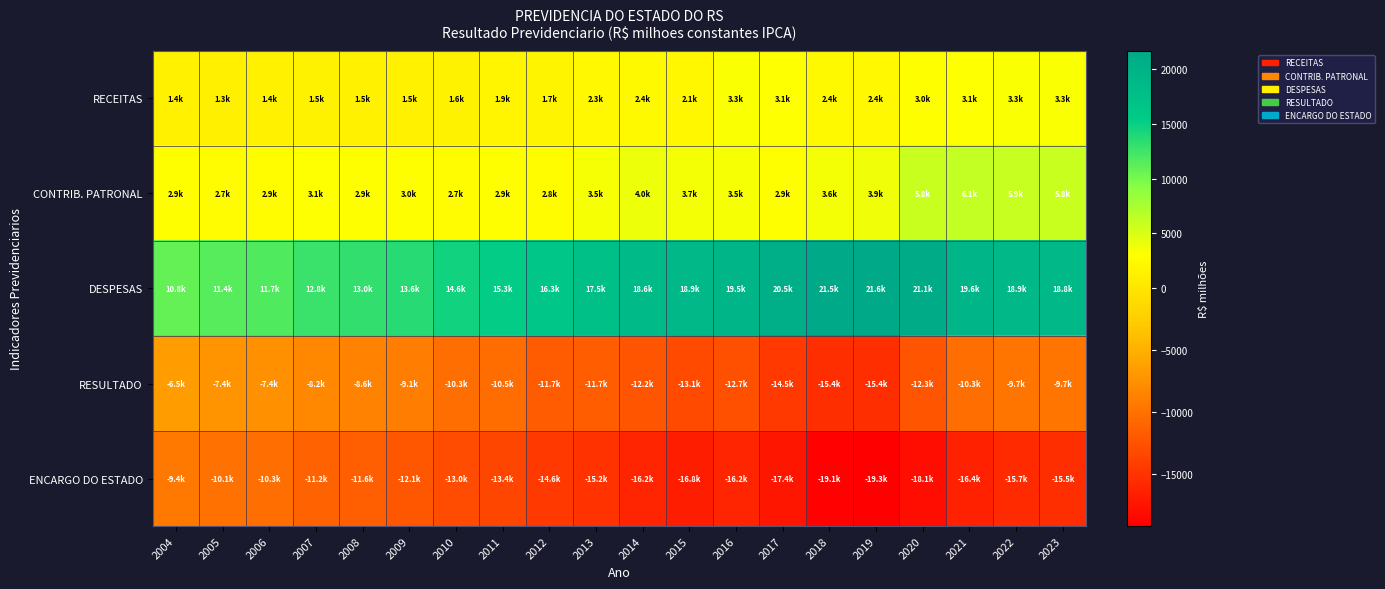

Which series changed the most between 2012 and 2022?

CONTRIB. PATRONAL